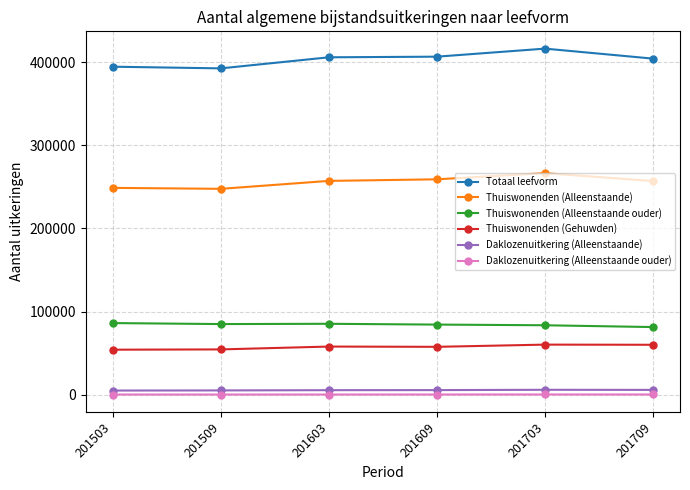

True or false: Thuiswonenden (Alleenstaande ouder) and Totaal leefvorm cross at least once.

False